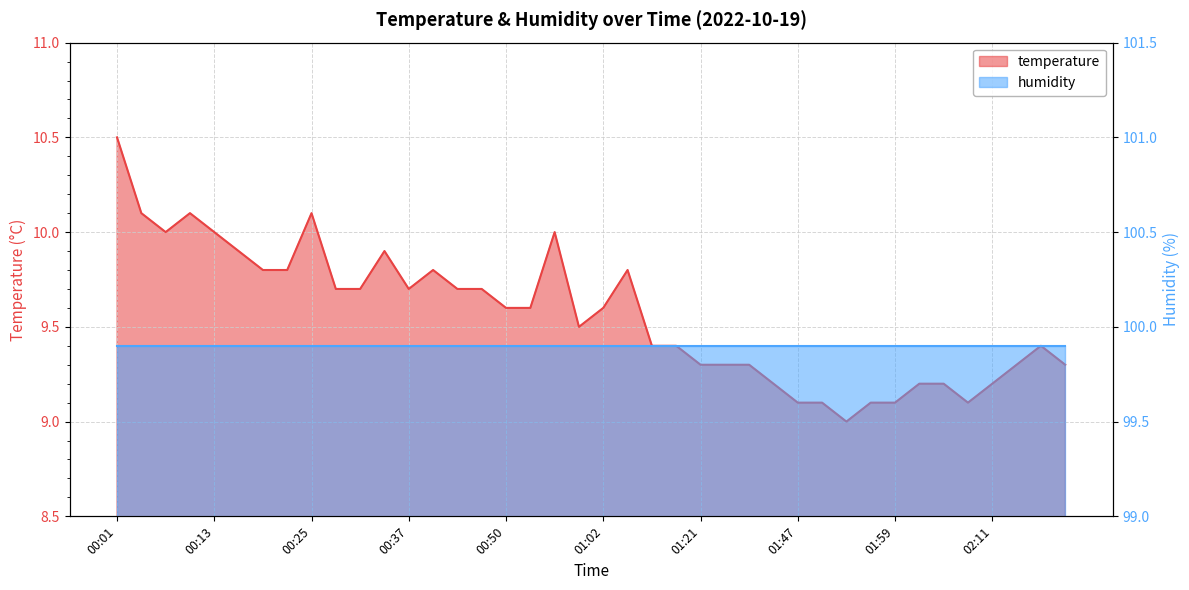

What is the change in value from 01:02 to 02:08?

-0.5